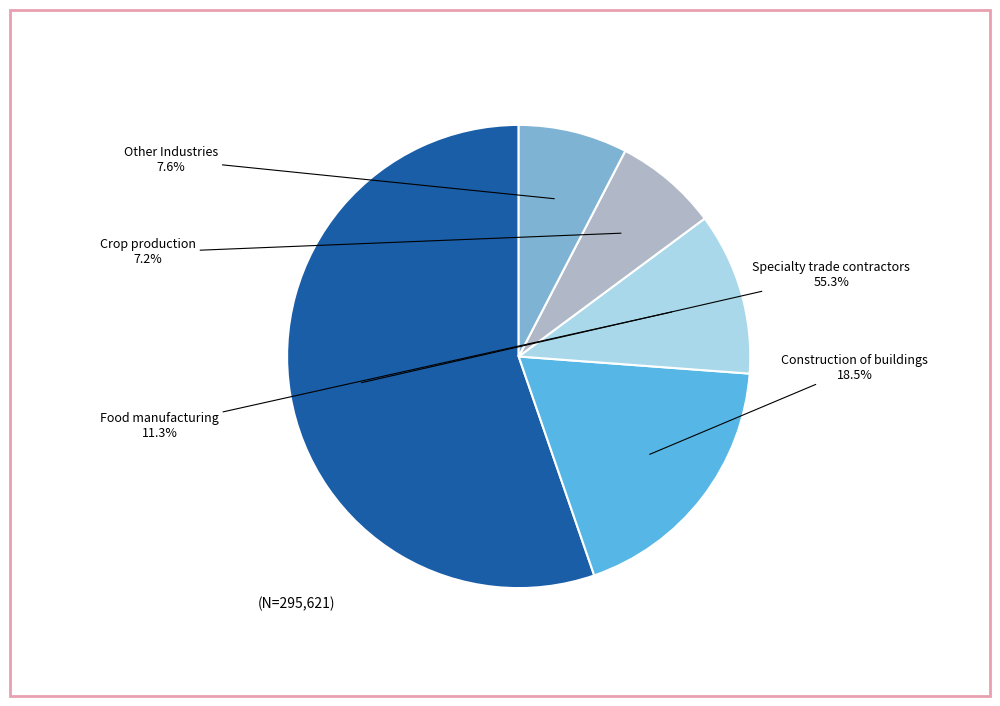

Which slice is the largest?

Specialty trade contractors